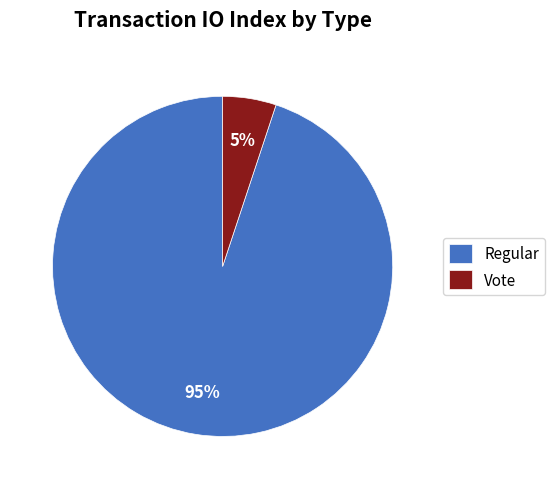

What percentage is the Vote slice, to the nearest percent?

5%